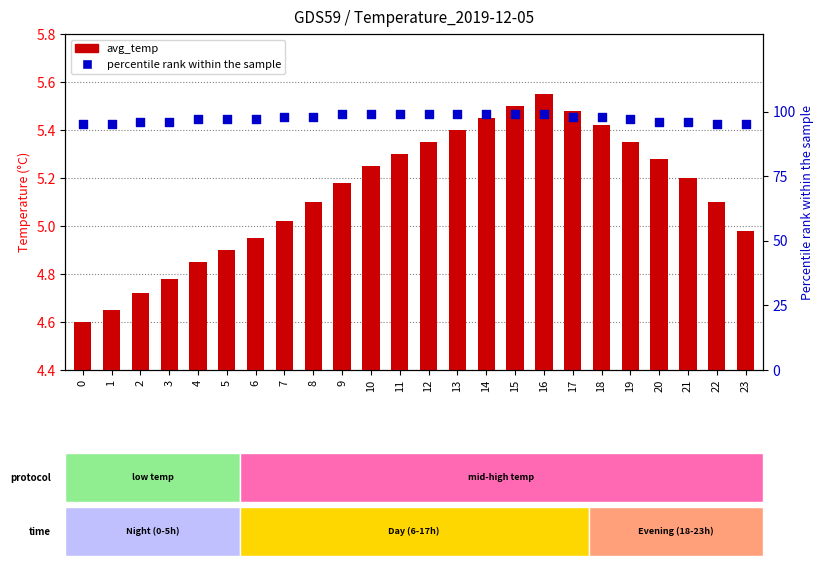

Which series contains the lowest Y value?

avg_temp